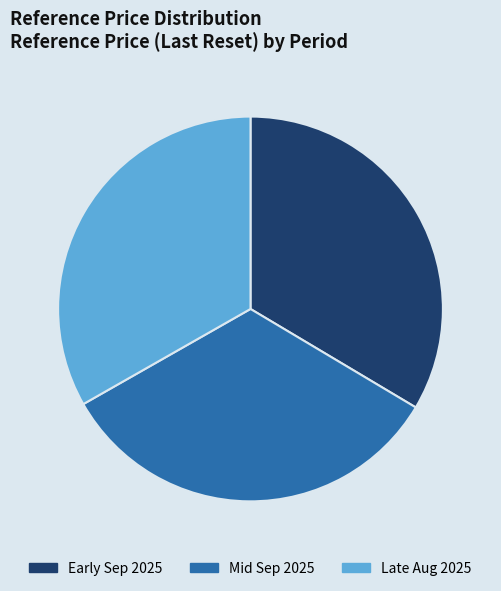

Approximately how many times larger is the value at Mid Sep 2025 compared to Early Sep 2025?

1.0